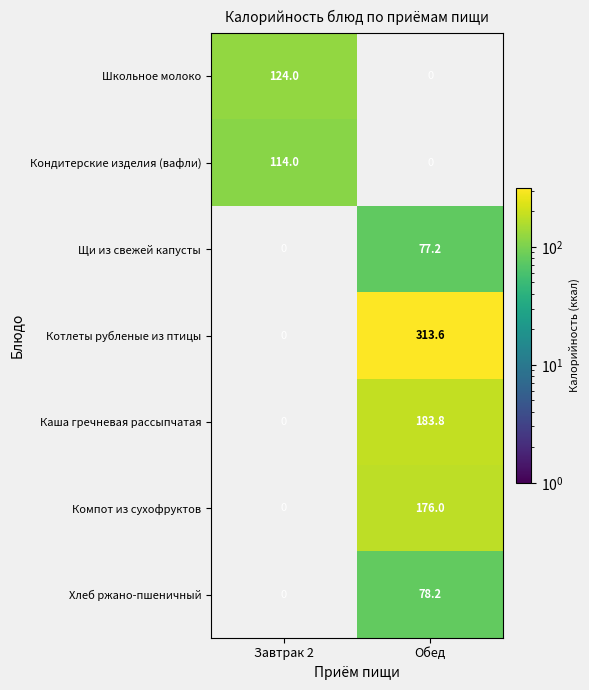

The value of Компот из сухофруктов at Обед is 295.3. True or false?

False